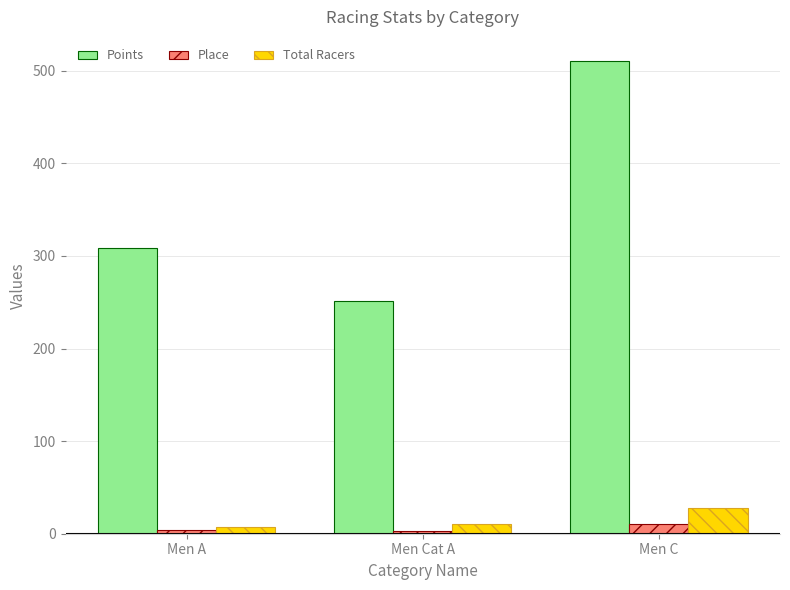

Where is Total Racers nearest to the value 17?

Men Cat A